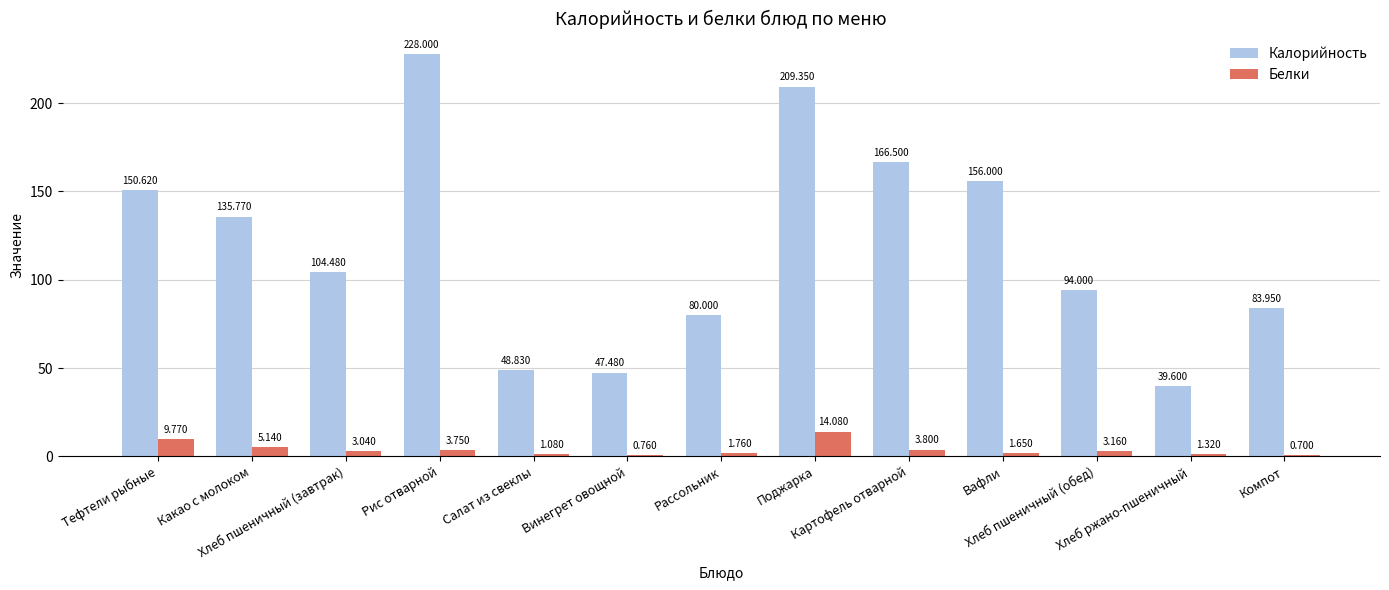

Which series has the largest total across all categories?

Калорийность